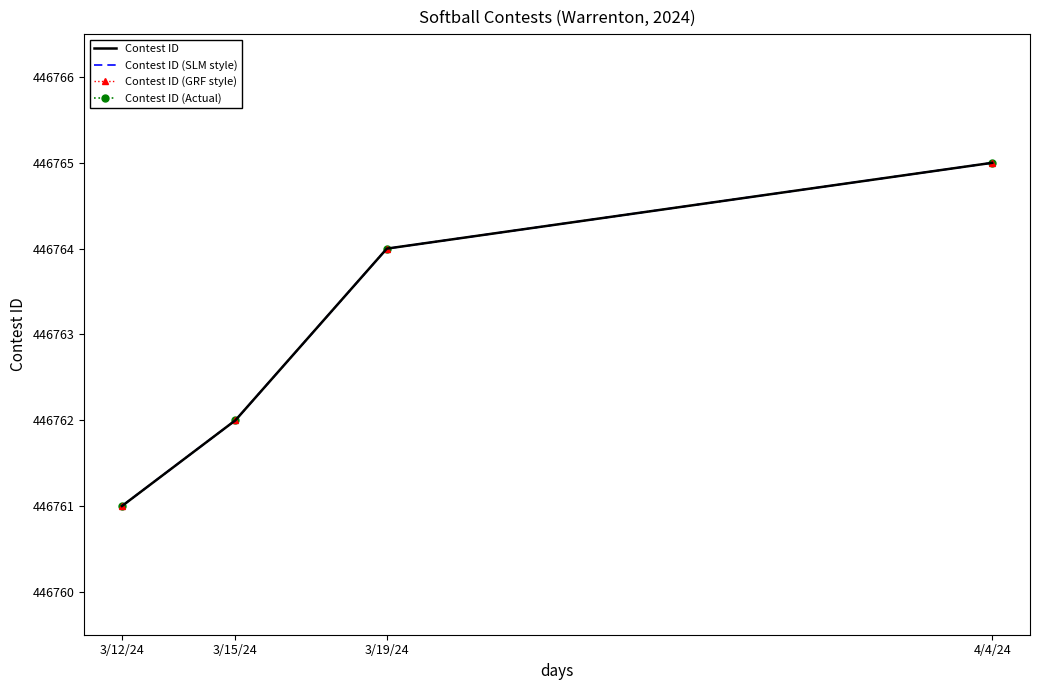

Between 3/19/24 and 4/4/24, which series saw the biggest shift?

Contest ID